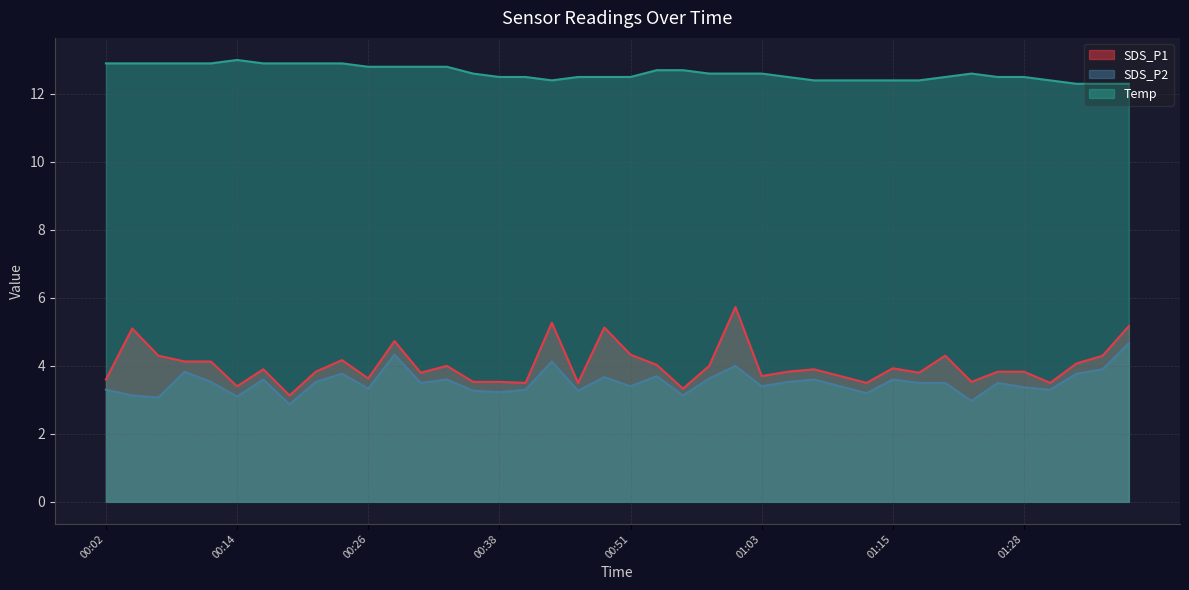

Which series changed the most between 00:31 and 01:05?

Temp